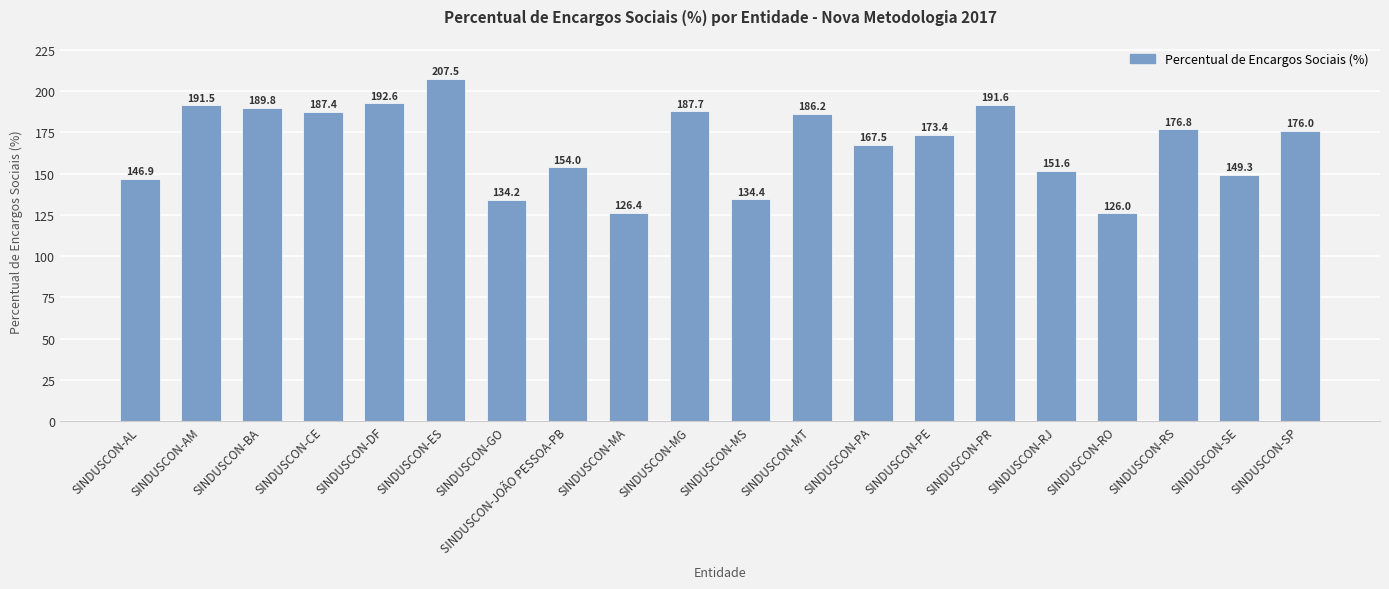

Where does the data first go above 175?

SINDUSCON-AM